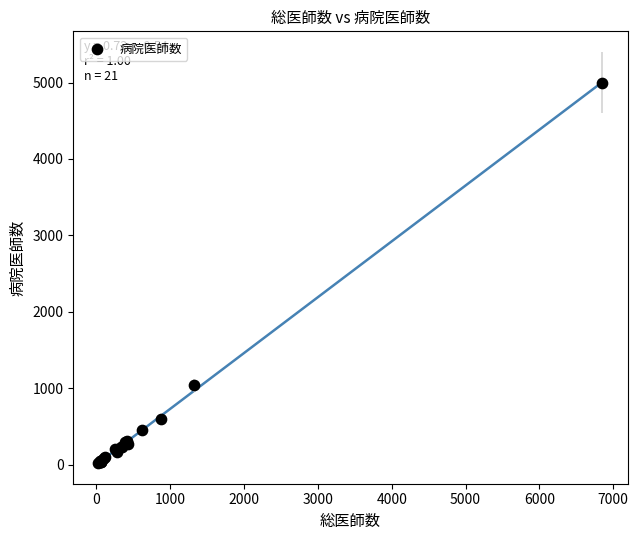

What Y value in the scatter plot is closest to 2511?

1038